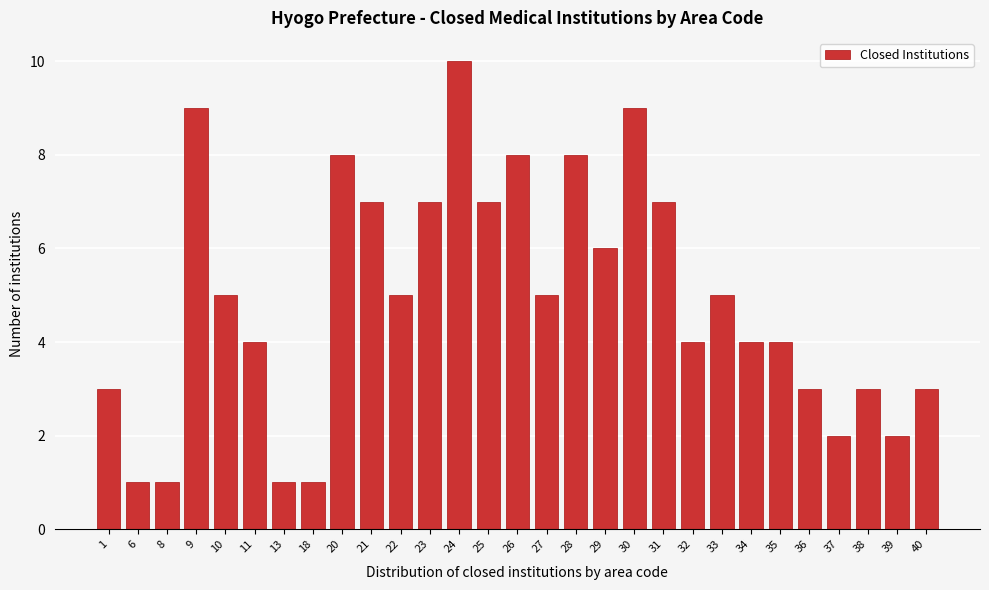

Reading left to right, transcribe all the data shown in this chart.

3	1	1	9	5	4	1	1	8	7	5	7	10	7	8	5	8	6	9	7	4	5	4	4	3	2	3	2	3